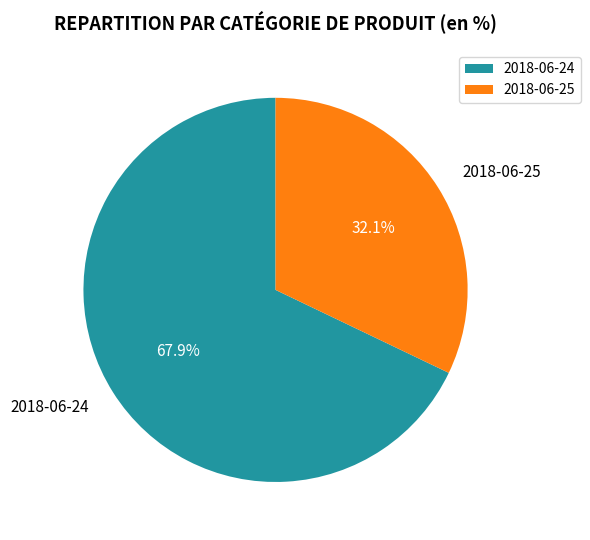

Which category has the smallest portion of the pie?

2018-06-25